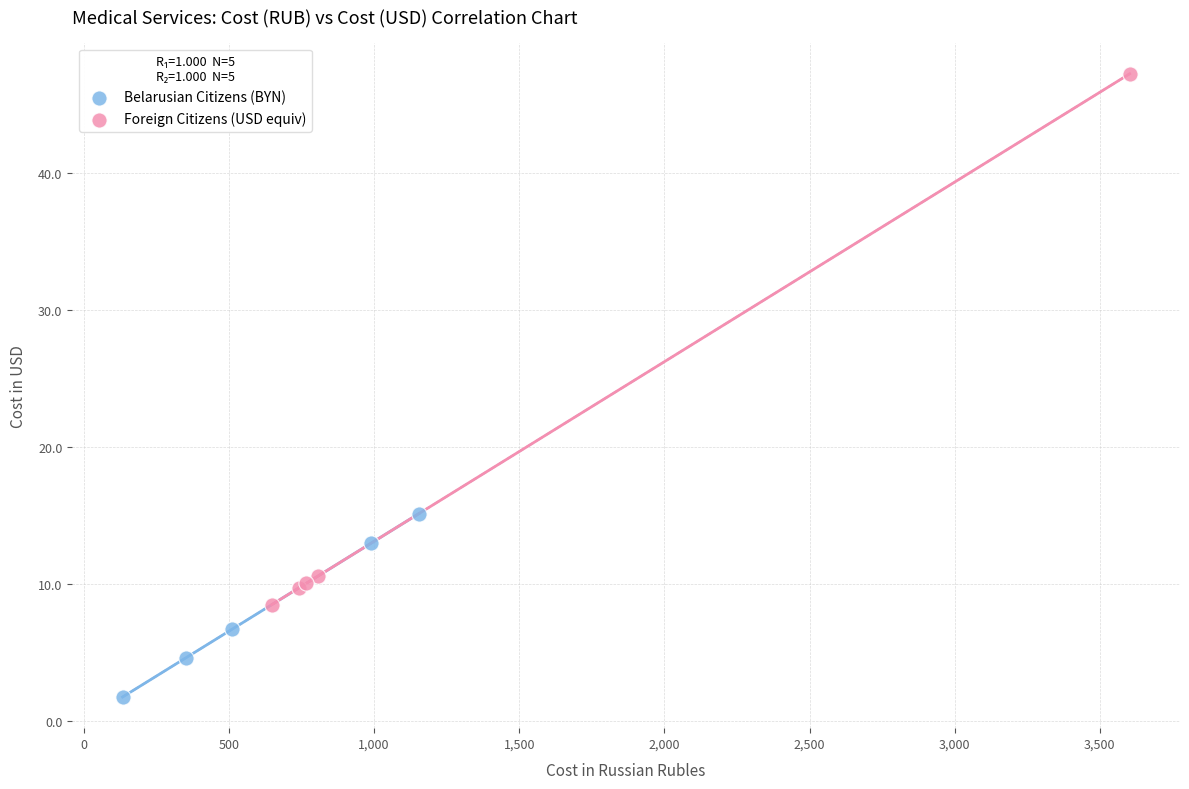

What are all the series names shown in the legend?

Belarusian Citizens (BYN), Foreign Citizens (USD equiv)